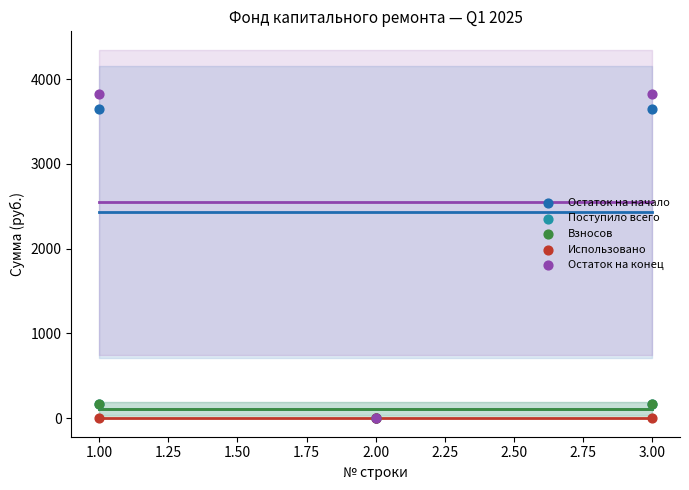

Which series contains the lowest Y value?

Остаток на начало